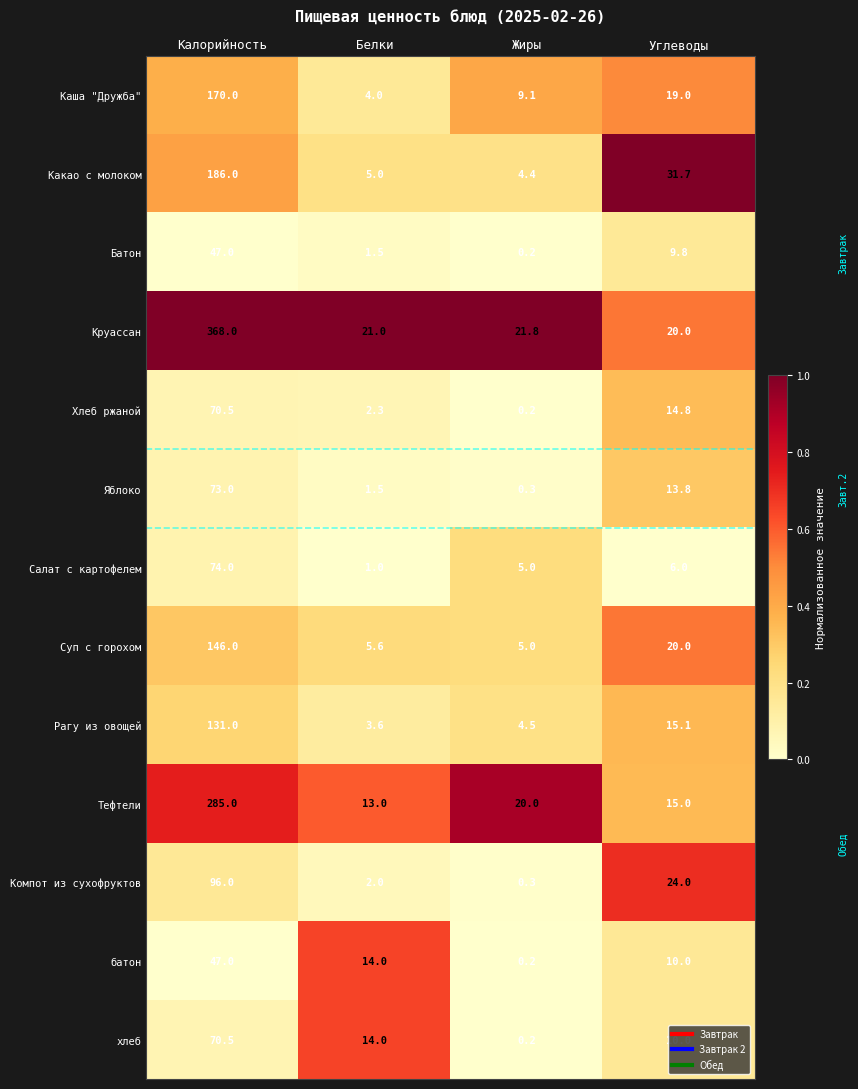

True or false: Каша "Дружба" has a value of 5.7 at Белки.

False